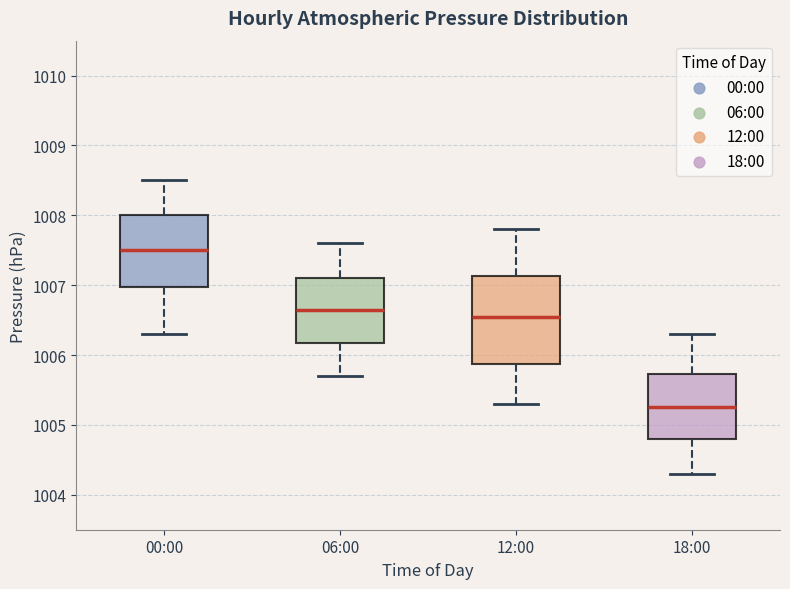

Where does the upper whisker of the box for 00:00 end on the y-axis? The values are not printed on the chart, so give them approximately, as read against the axis.

1008.5